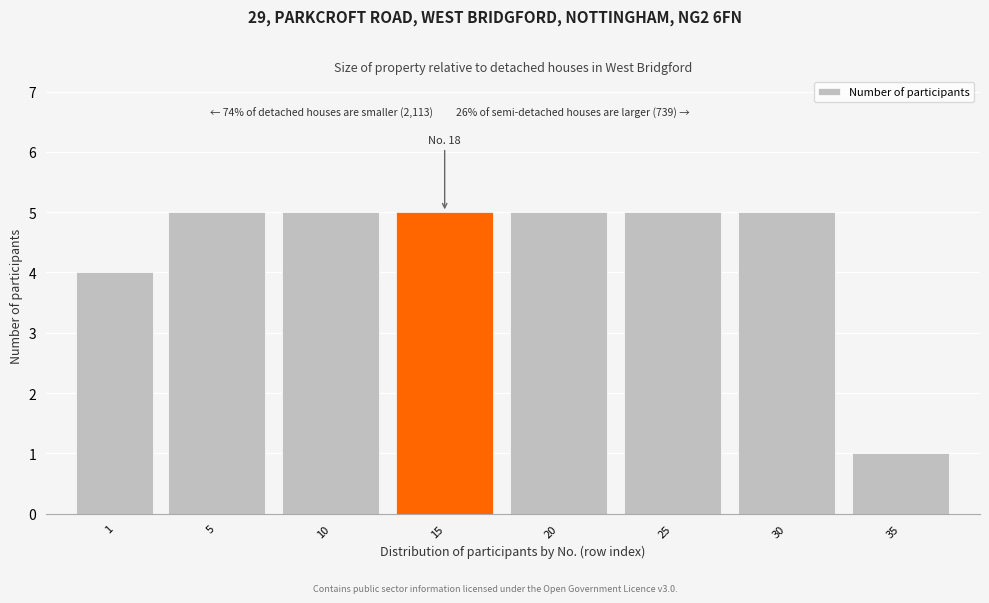

Reading left to right, what are all the values shown in this chart?

4	5	5	5	5	5	5	1